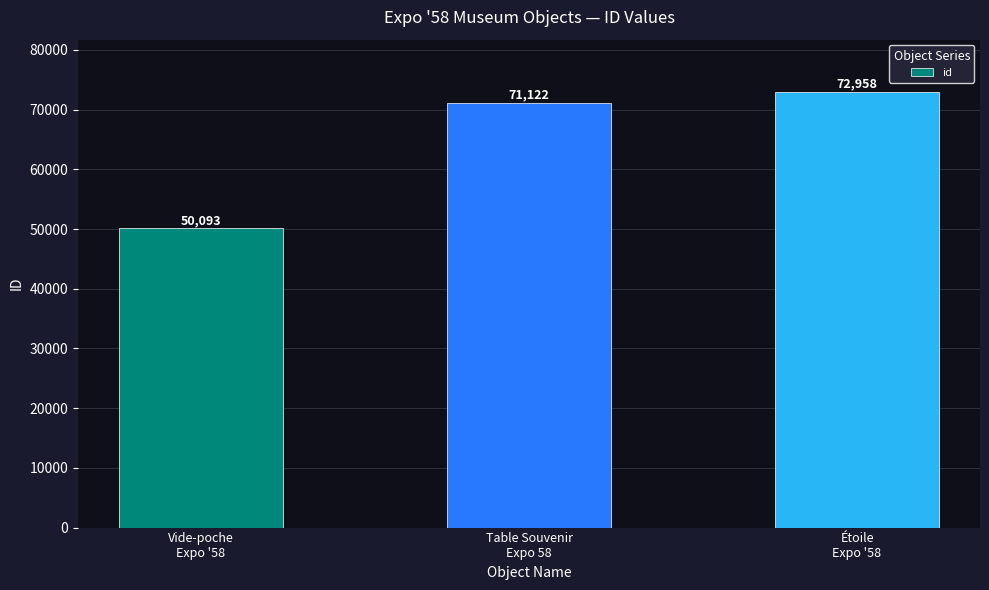

What is the sum of the values at Vide-poche
Expo '58 and Table Souvenir
Expo 58?

121215